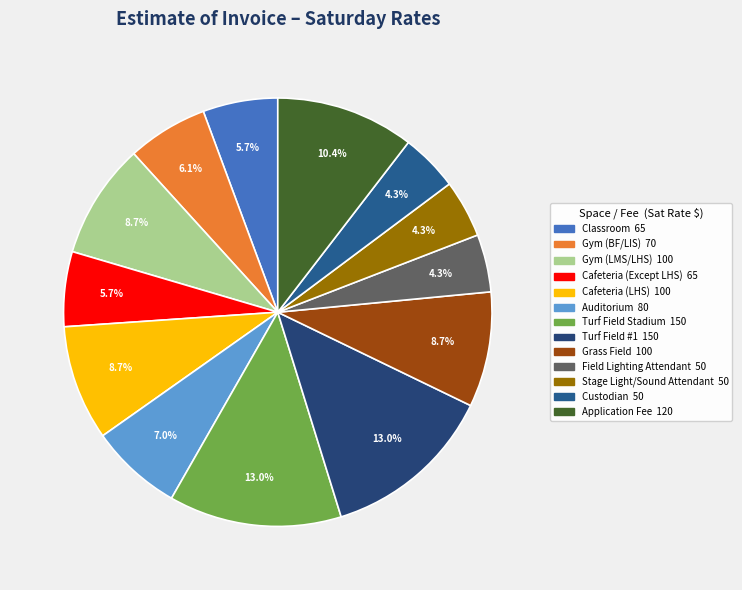

Is it true that Turf Field #1 is 13% of the pie?

True